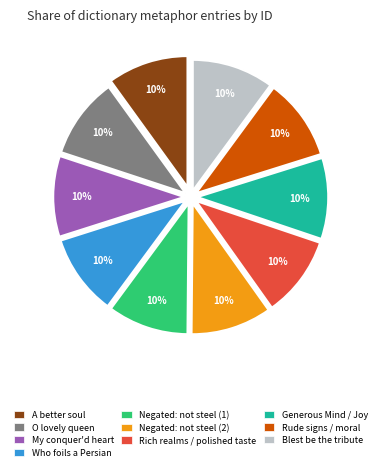

Count the number of slices in the pie.

10